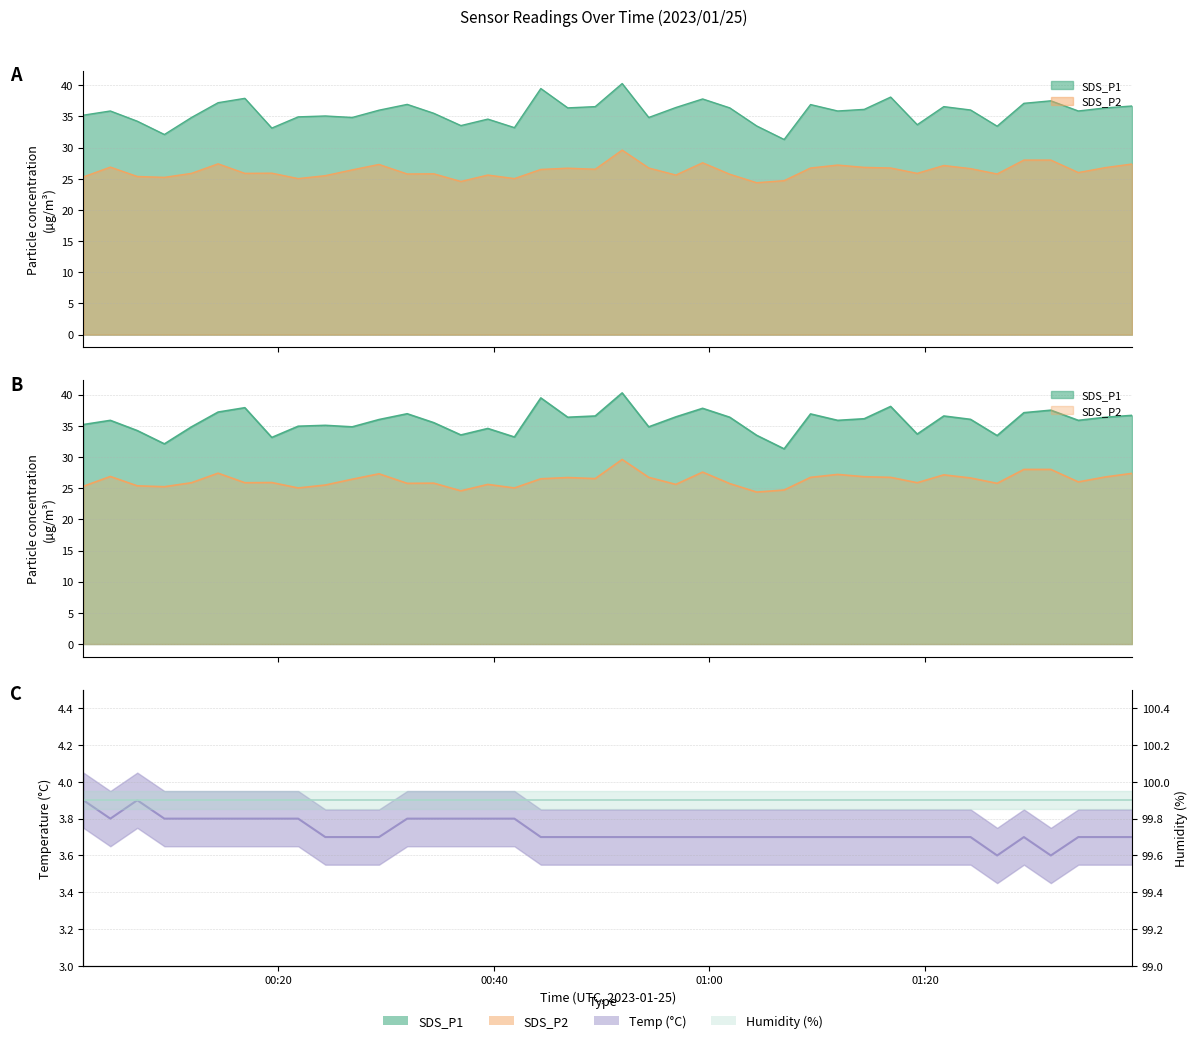

What is the lowest value of the Temp series?

3.6